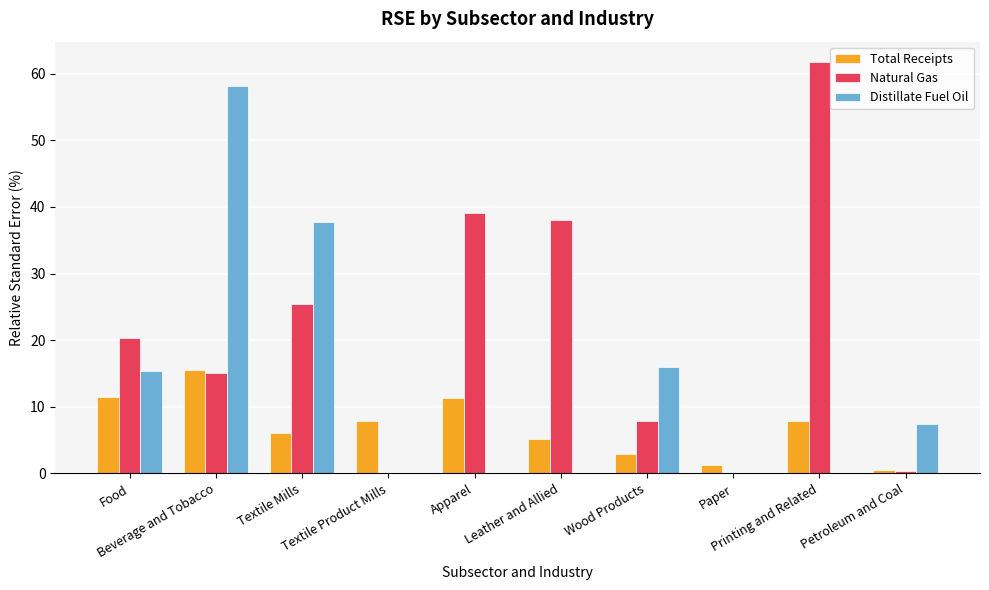

What is the maximum value shown in the chart?

61.7